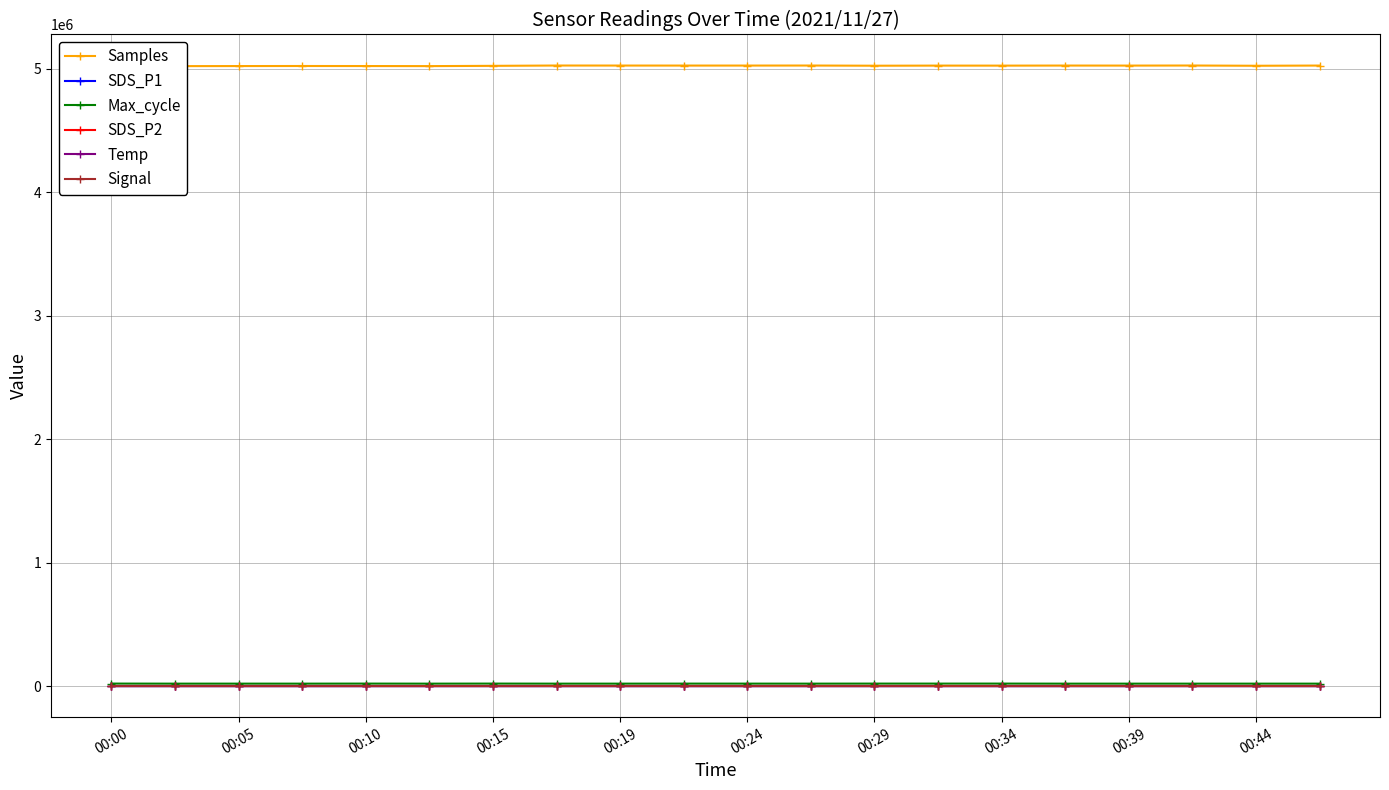

How many values in the Max_cycle series are below 20092?

10